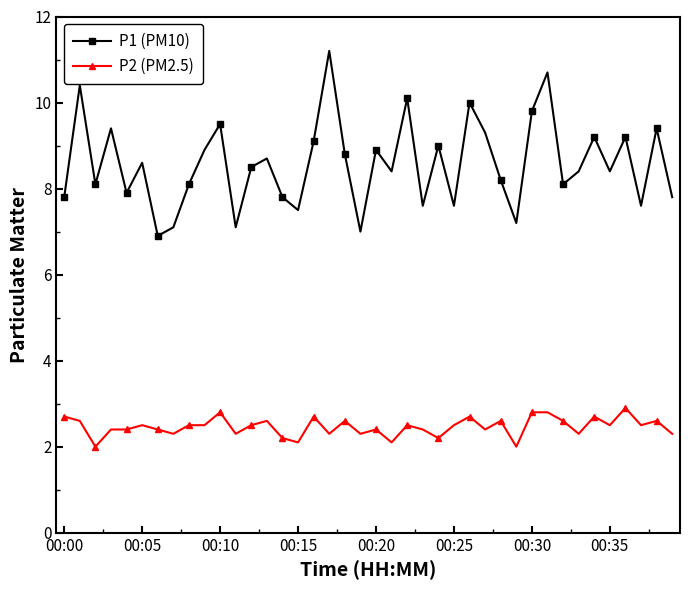

True or false: P2 (PM2.5) and P1 (PM10) cross at least once.

False